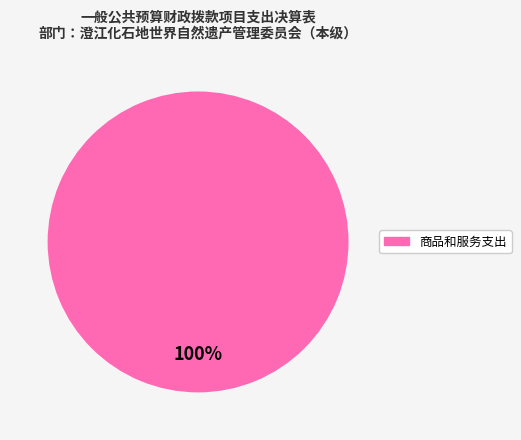

Is there a majority slice in this chart?

Yes